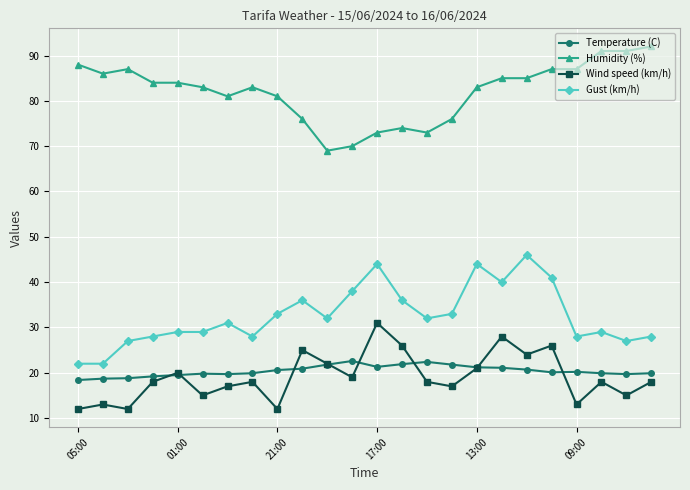

List the series in order of their peak value, highest first.

Humidity (%), Gust (km/h), Wind speed (km/h), Temperature (C)